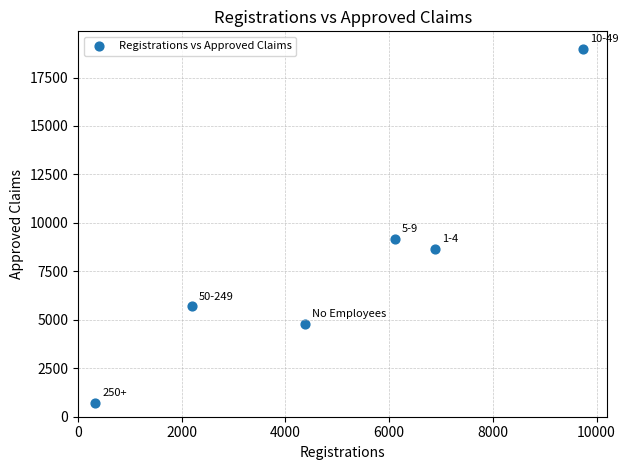

What Y value in the scatter plot is closest to 9833?

9174